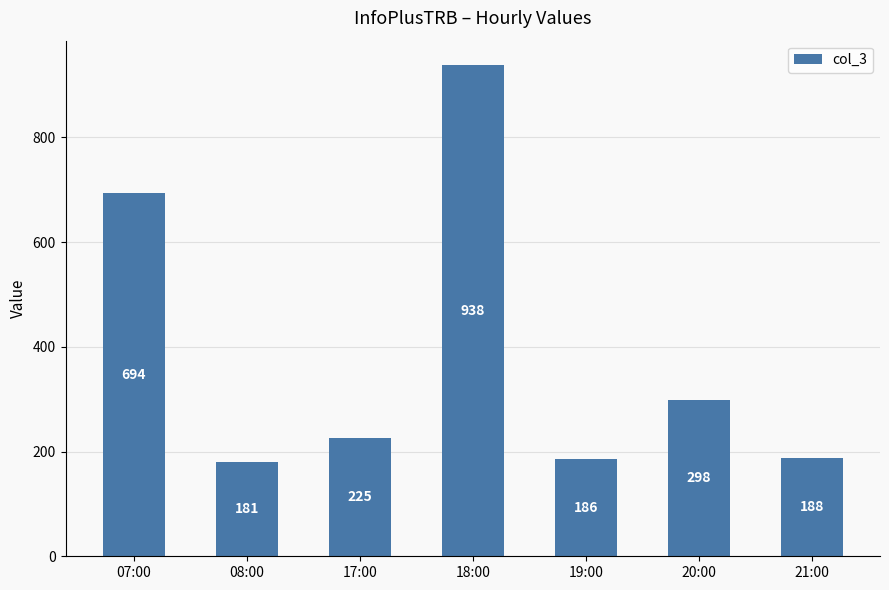

List the labels in order of value, smallest first.

08:00, 19:00, 21:00, 17:00, 20:00, 07:00, 18:00